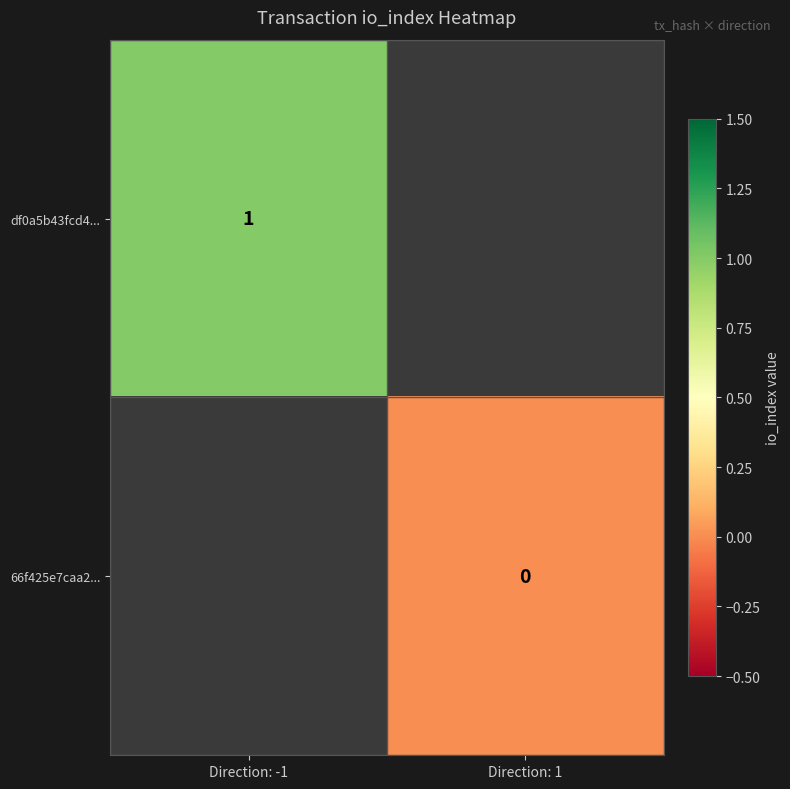

Is it true that df0a5b43fcd4... equals 0 at Direction: -1?

False